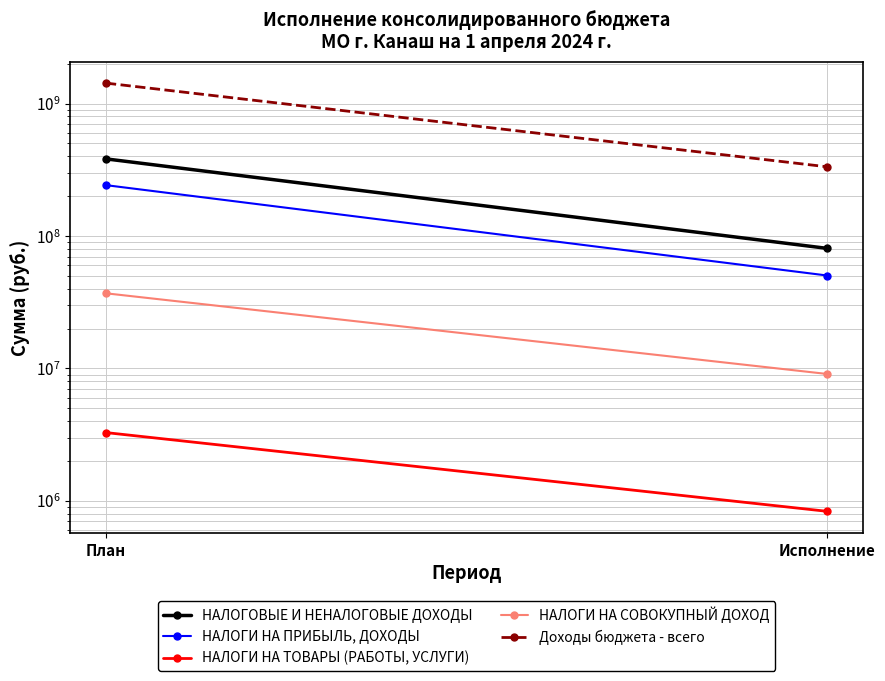

At Исполнение, list the series in order from largest to smallest.

Доходы бюджета - всего, НАЛОГОВЫЕ И НЕНАЛОГОВЫЕ ДОХОДЫ, НАЛОГИ НА ПРИБЫЛЬ, ДОХОДЫ, НАЛОГИ НА СОВОКУПНЫЙ ДОХОД, НАЛОГИ НА ТОВАРЫ (РАБОТЫ, УСЛУГИ)